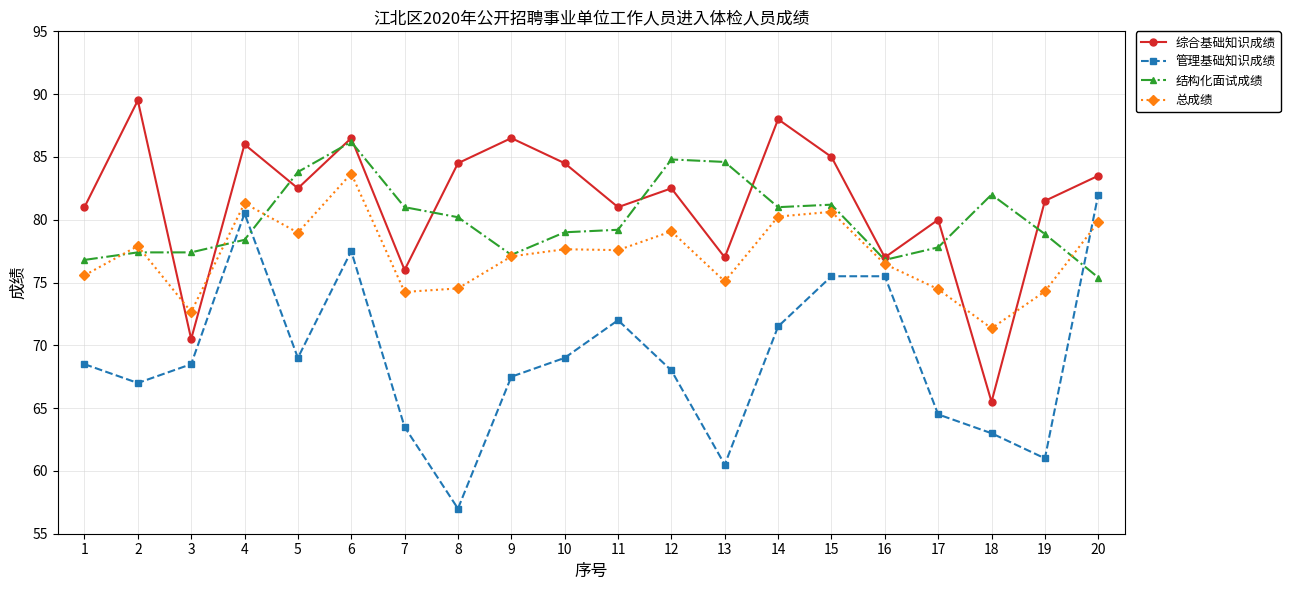

What is the average value of the 总成绩 series?

77.1